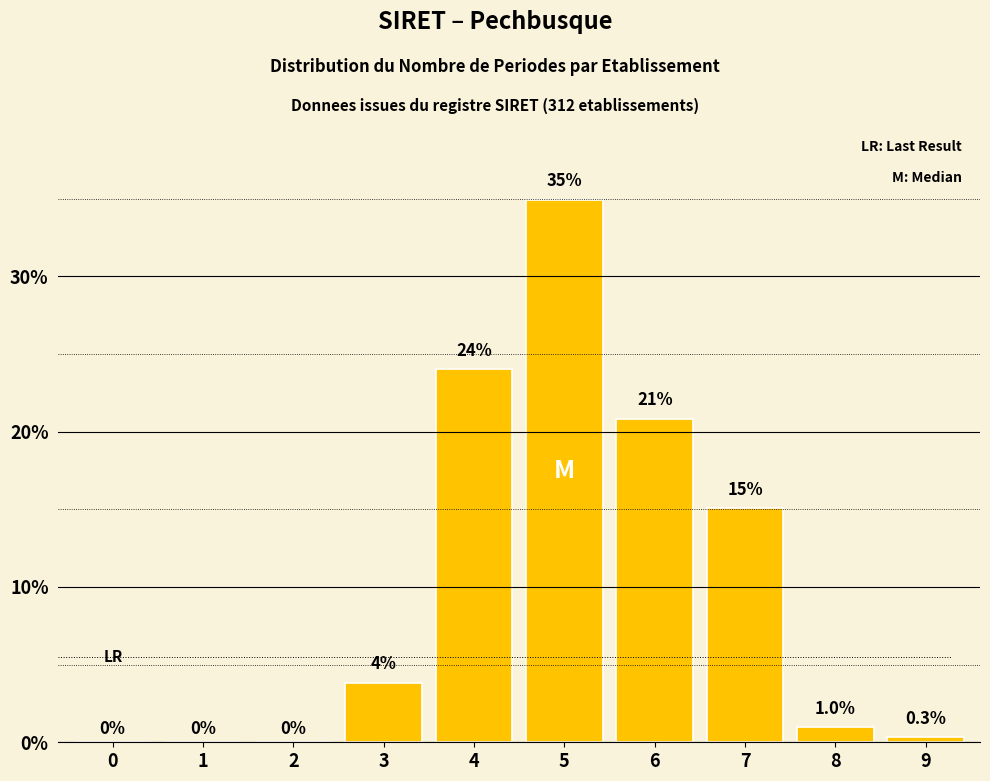

The chart shows a value of 22.2 at 5. True or false?

False